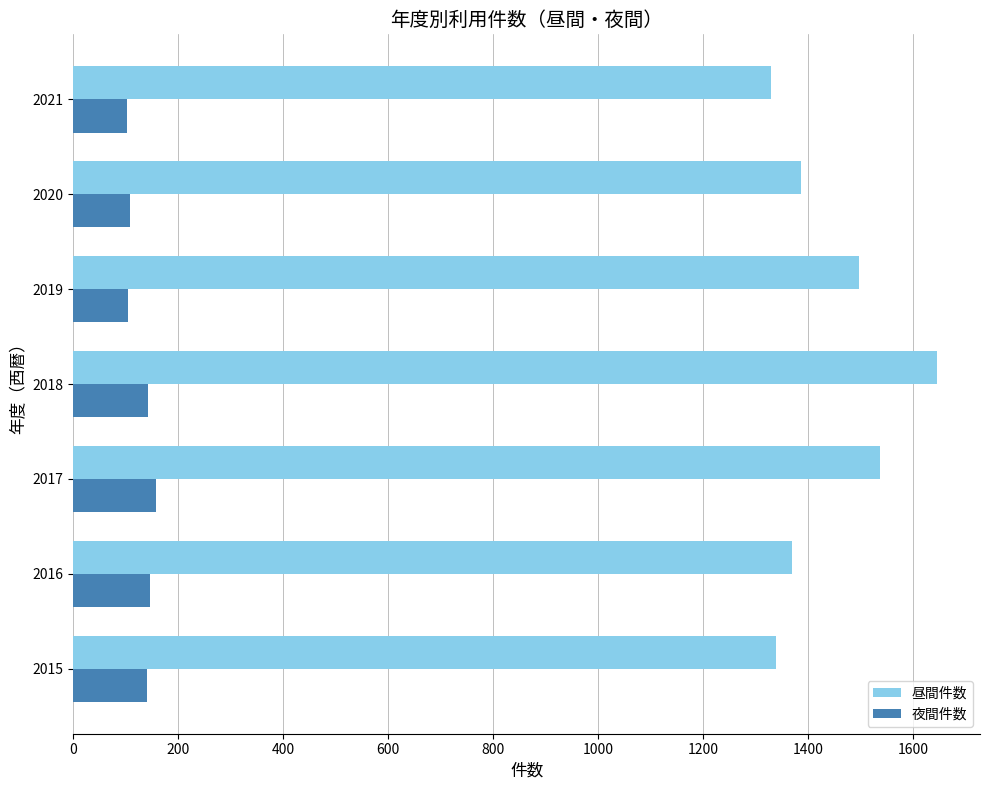

What is the average value of the 昼間件数 series?

1443